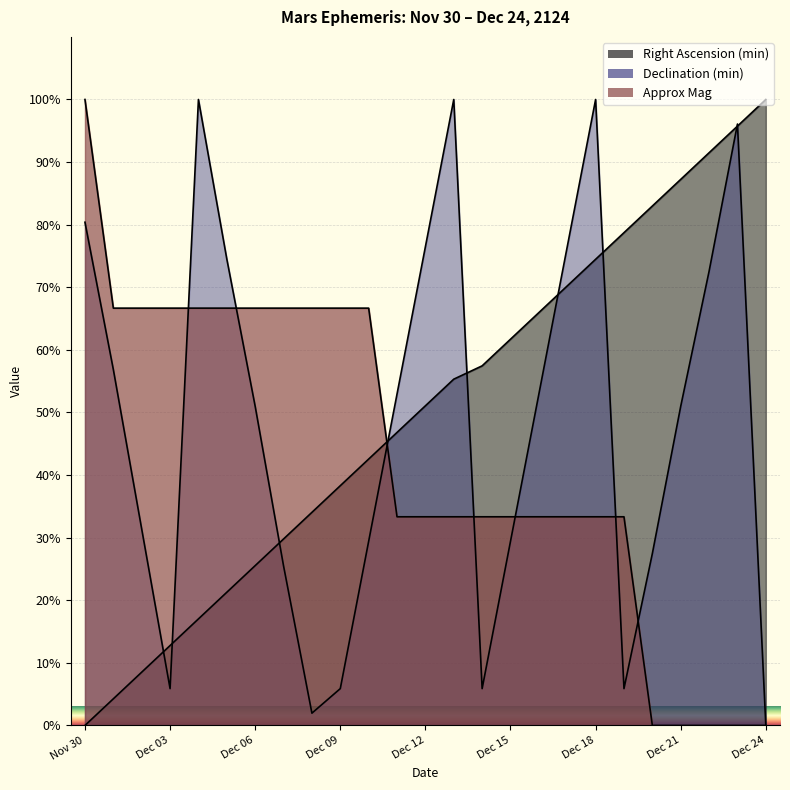

How many categories are shown in the chart?

25